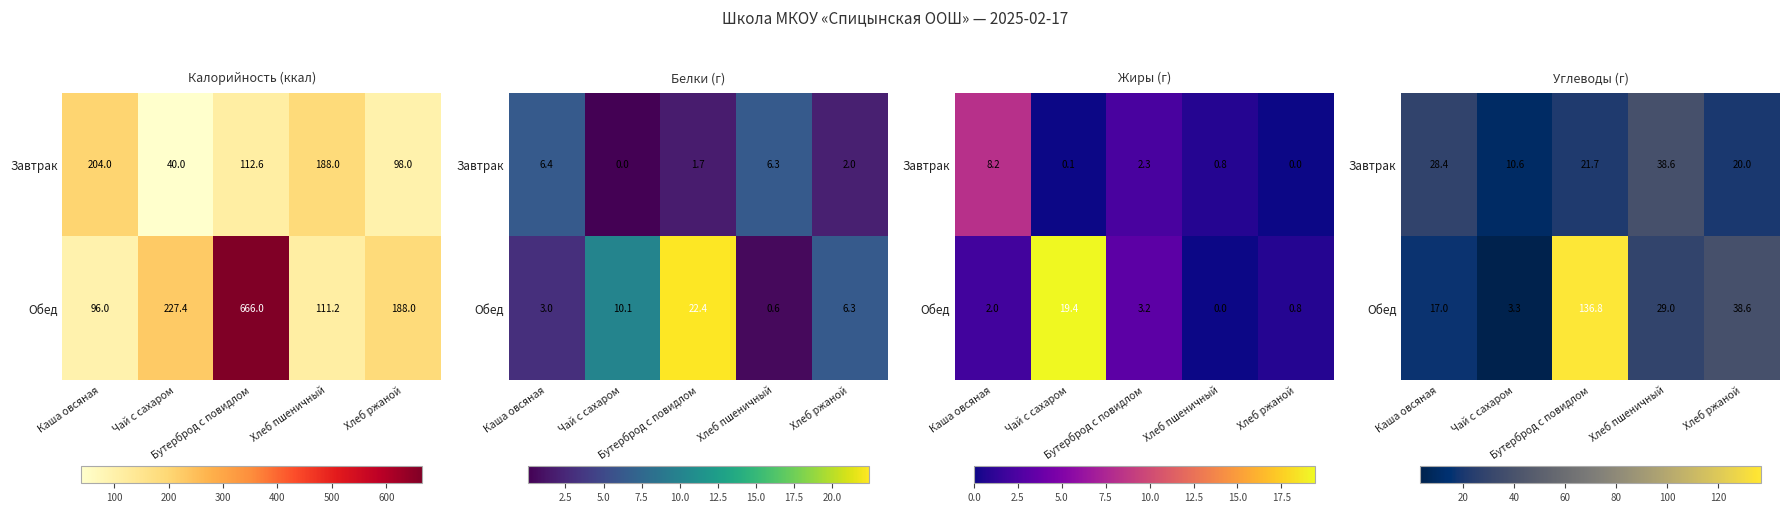

What is the difference between the maximum and minimum values in the Обед series?

133.5